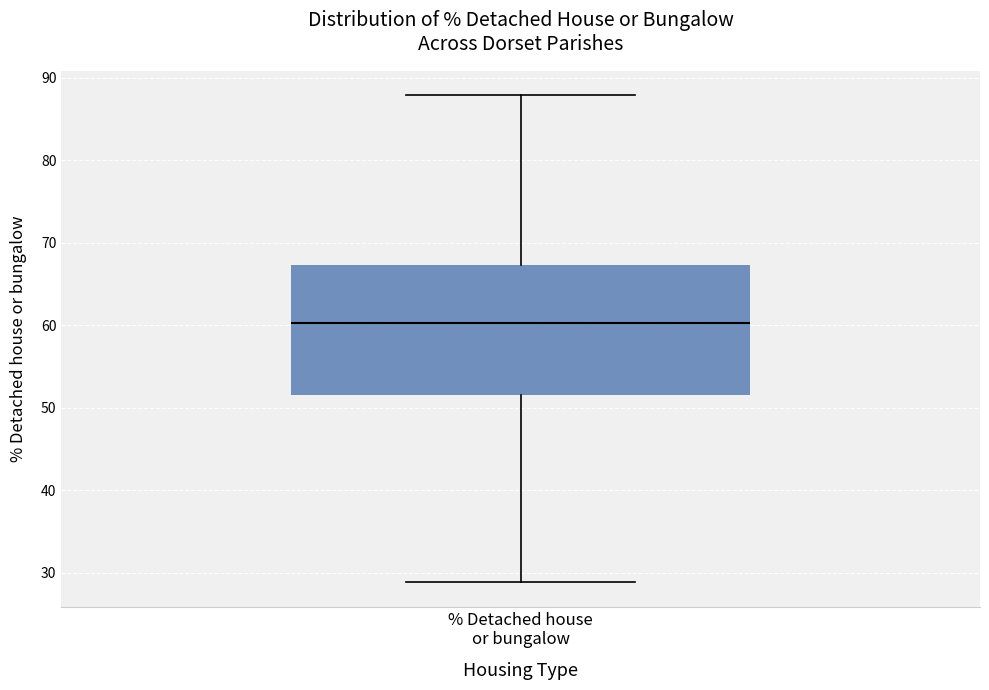

Where does the median line of the box for % Detached house or bungalow sit on the y-axis? The values are not printed on the chart, so give them approximately, as read against the axis.

60